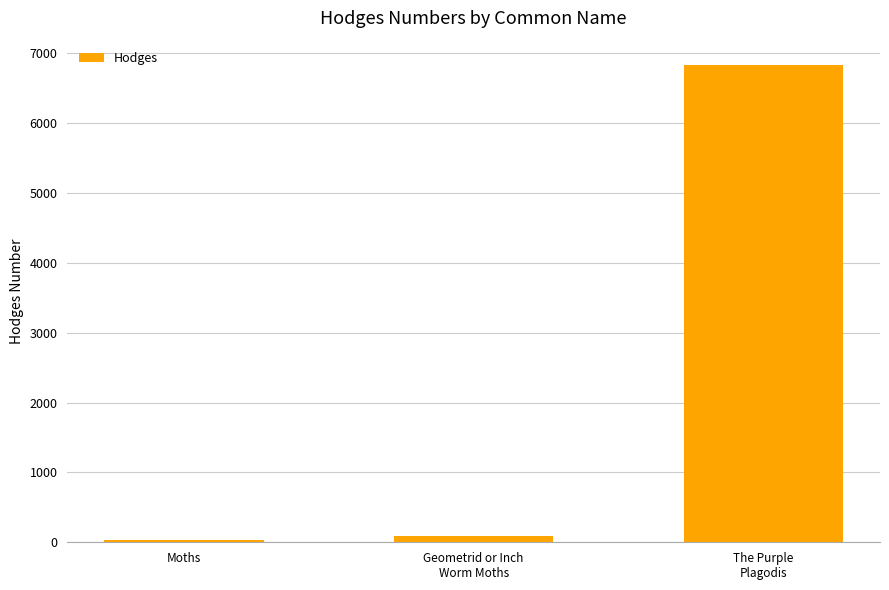

What is the label of the 3rd bar from the left?

The Purple
Plagodis